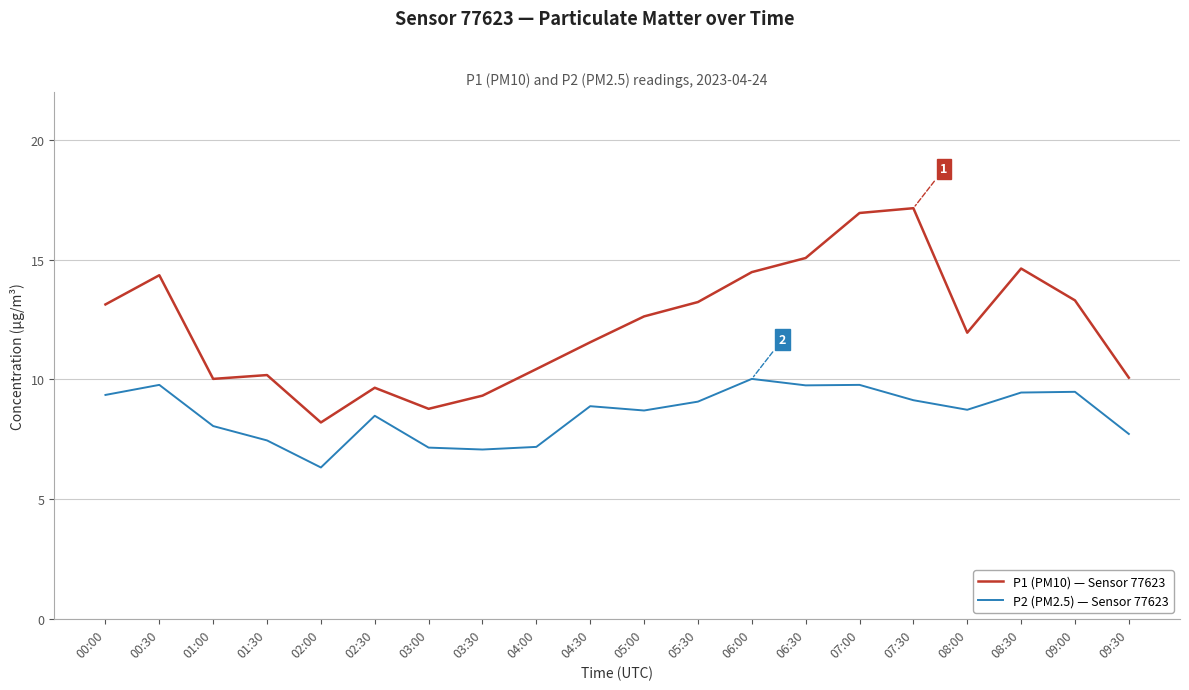

In P2 (PM2.5) — Sensor 77623, how many points are lower than both neighbors (excluding endpoints)?

5